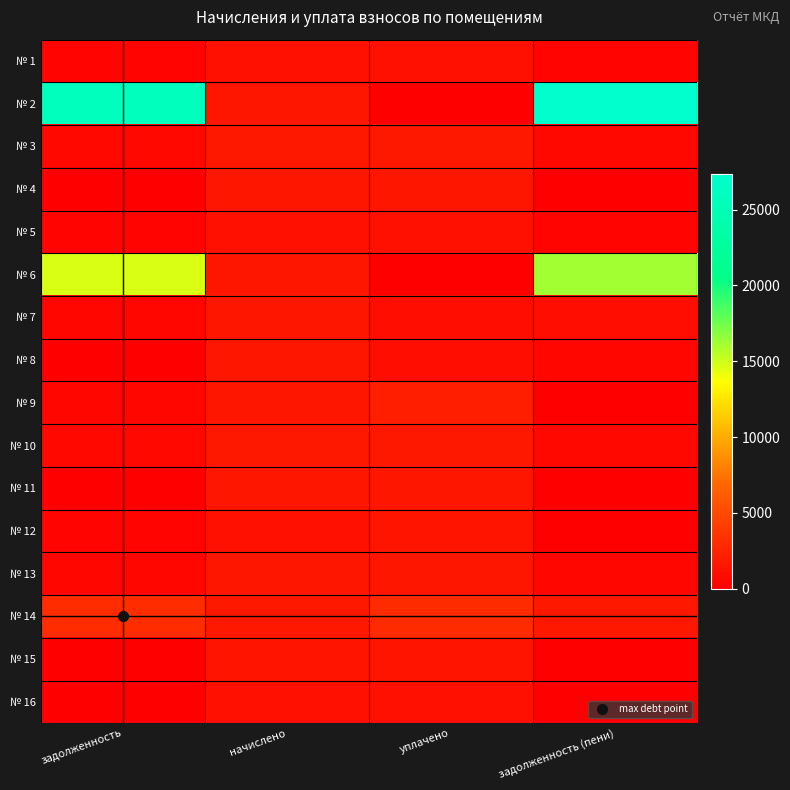

What is the greatest value displayed?

27329.0